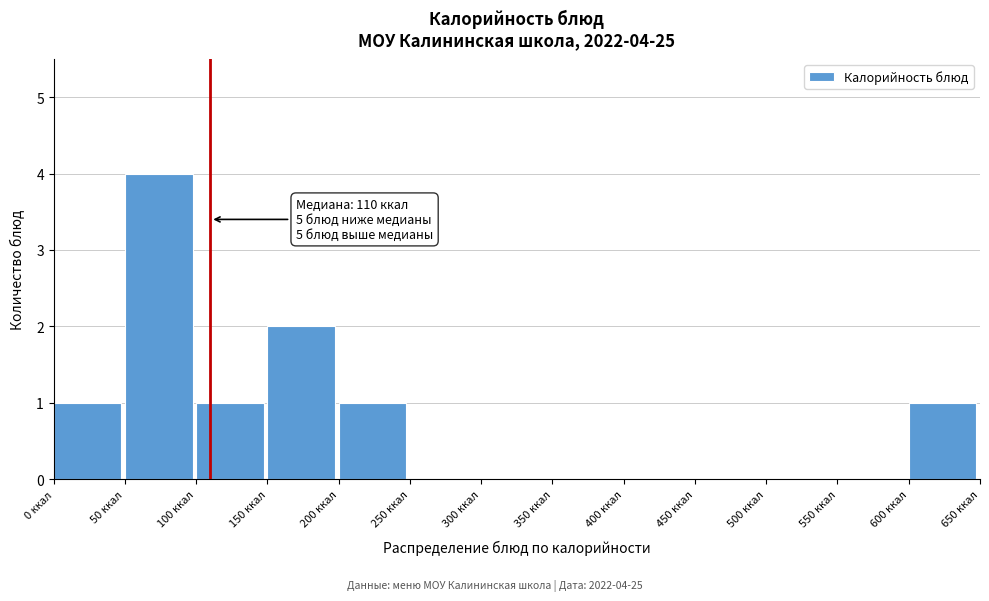

Which range on the x-axis has the tallest bar?

50 to 100